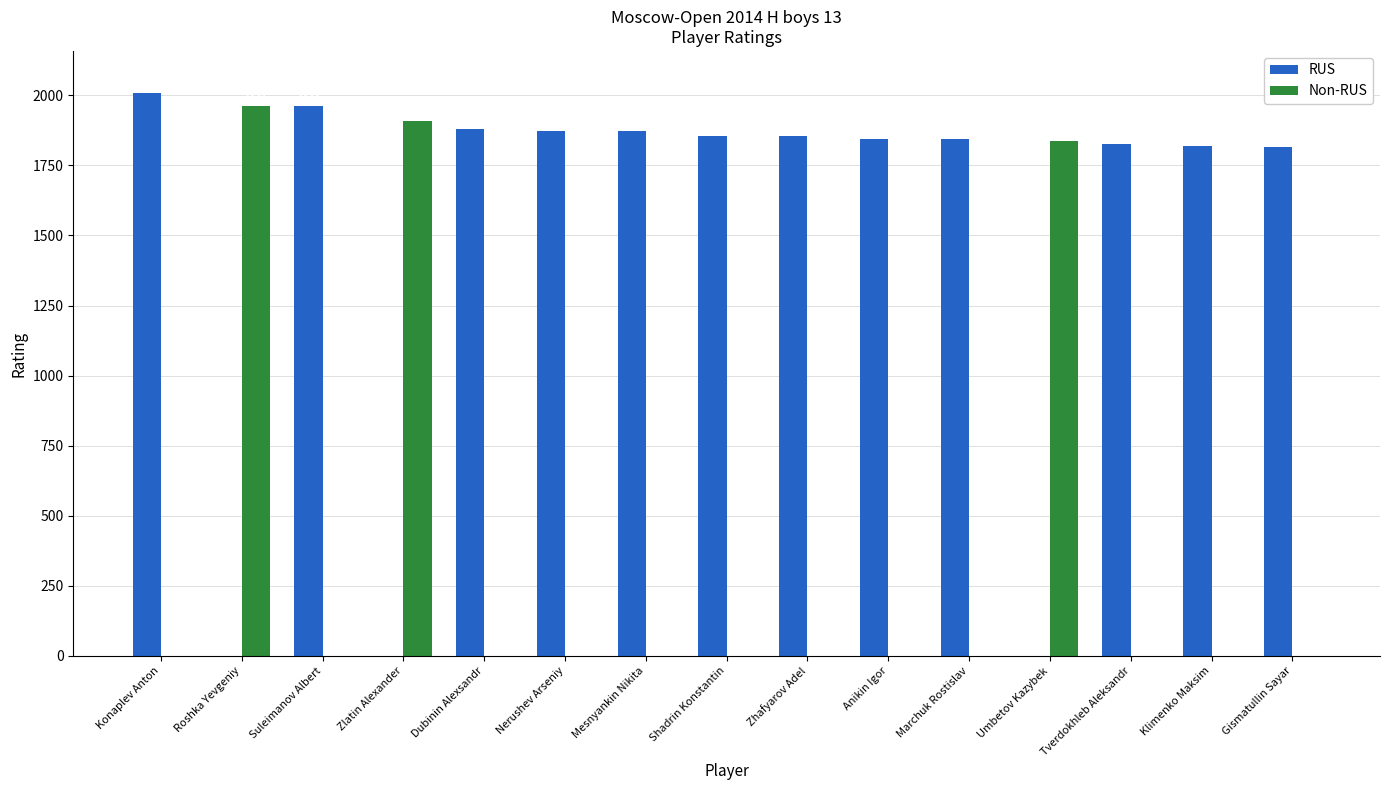

What are all the series names shown in the legend?

RUS, Non-RUS